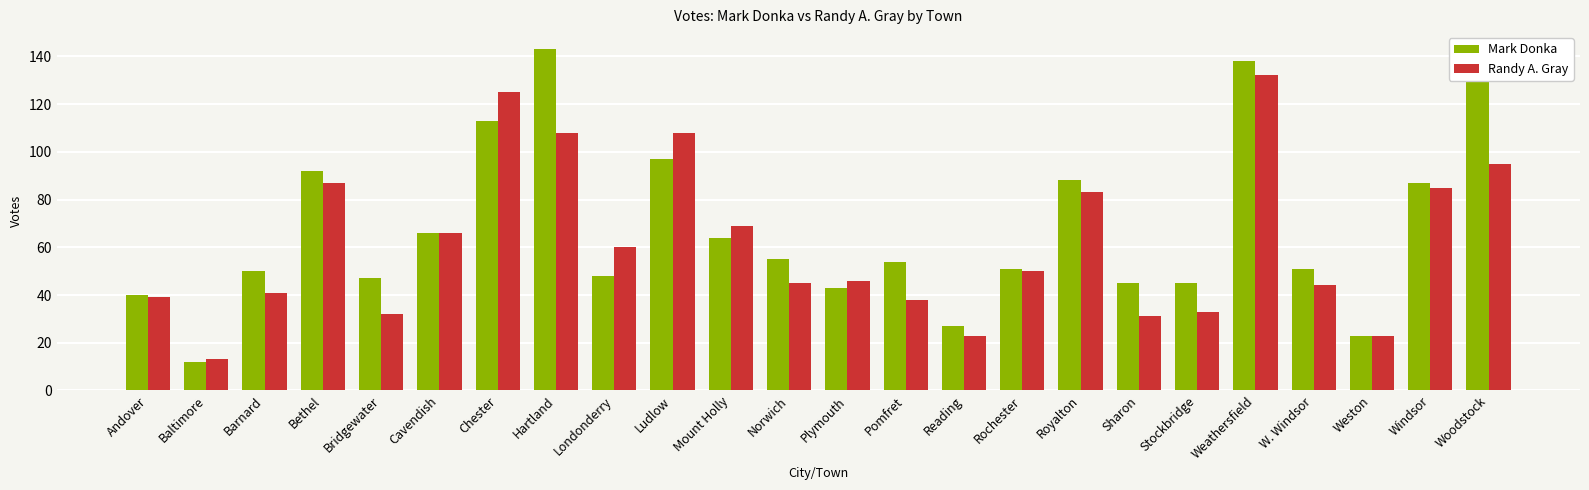

At which category is the sum across all series the highest?

Weathersfield